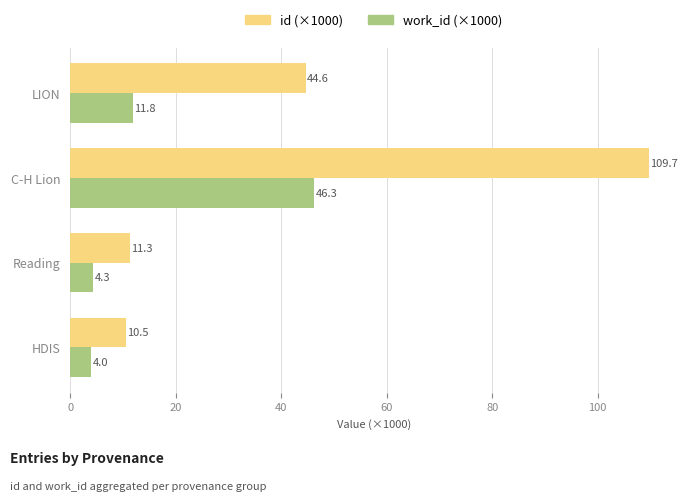

What are all the series names shown in the legend?

id (×1000), work_id (×1000)